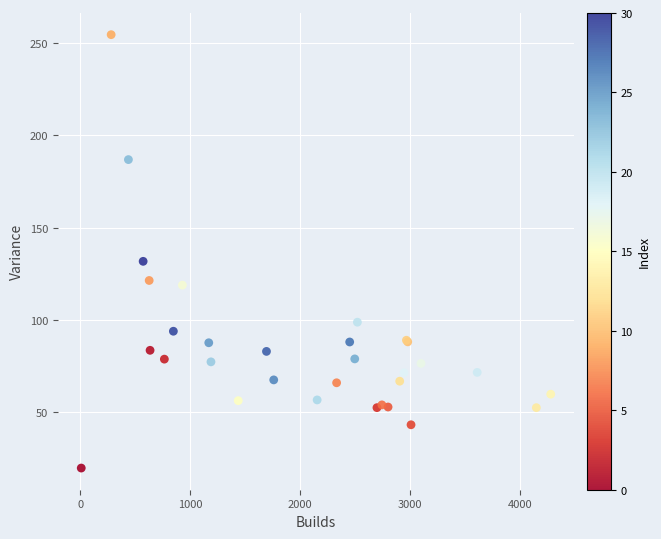

What Y value in the scatter plot is closest to 137?

131.8